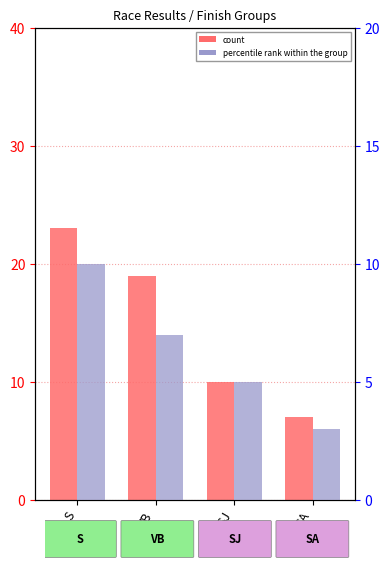

What is the average value of the count series?

15